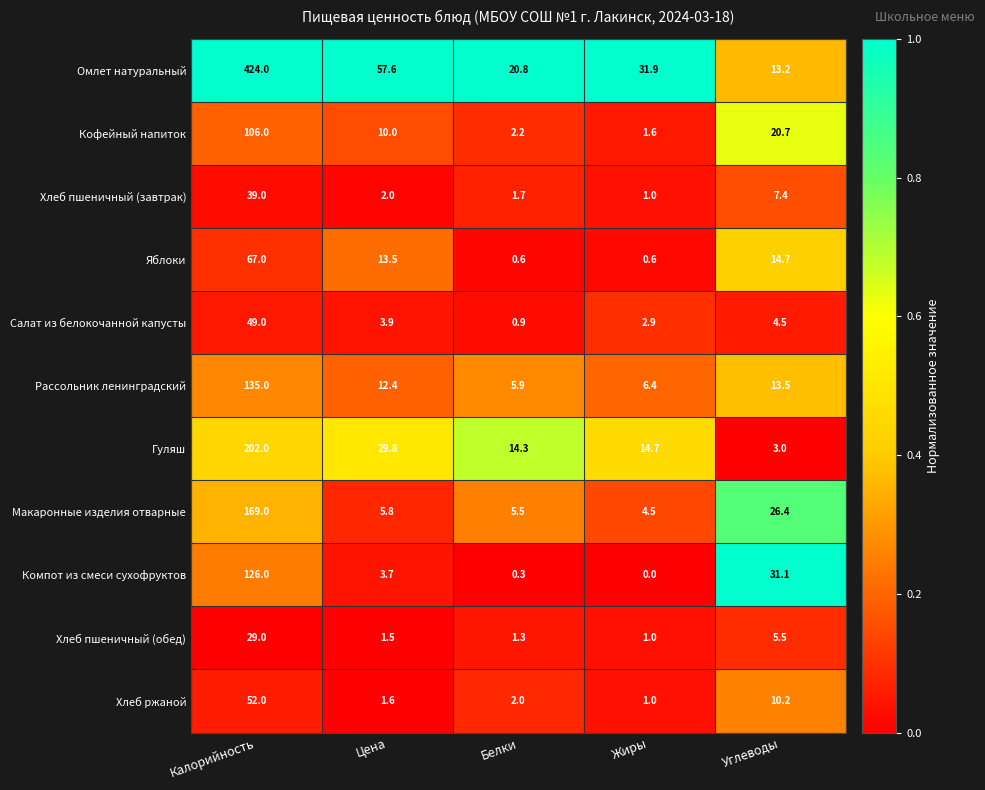

At how many categories does at least one series exceed 0?

5